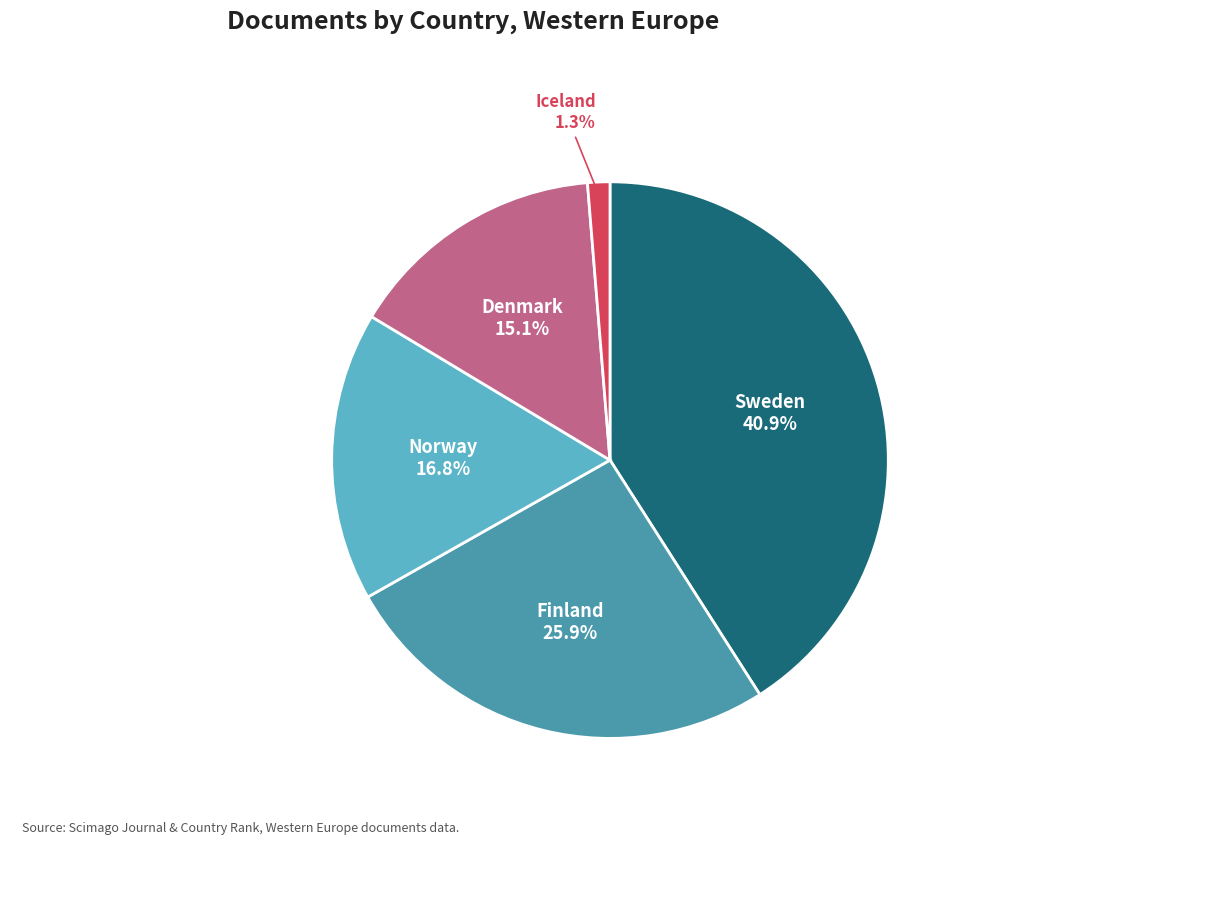

Is Norway the majority of the pie?

No